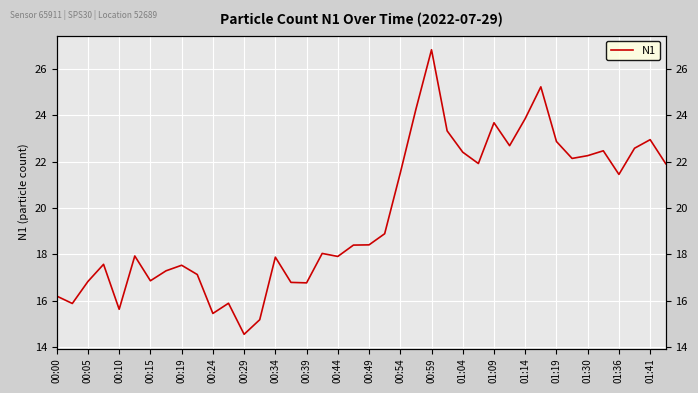

What is the maximum value shown in the chart?

26.8